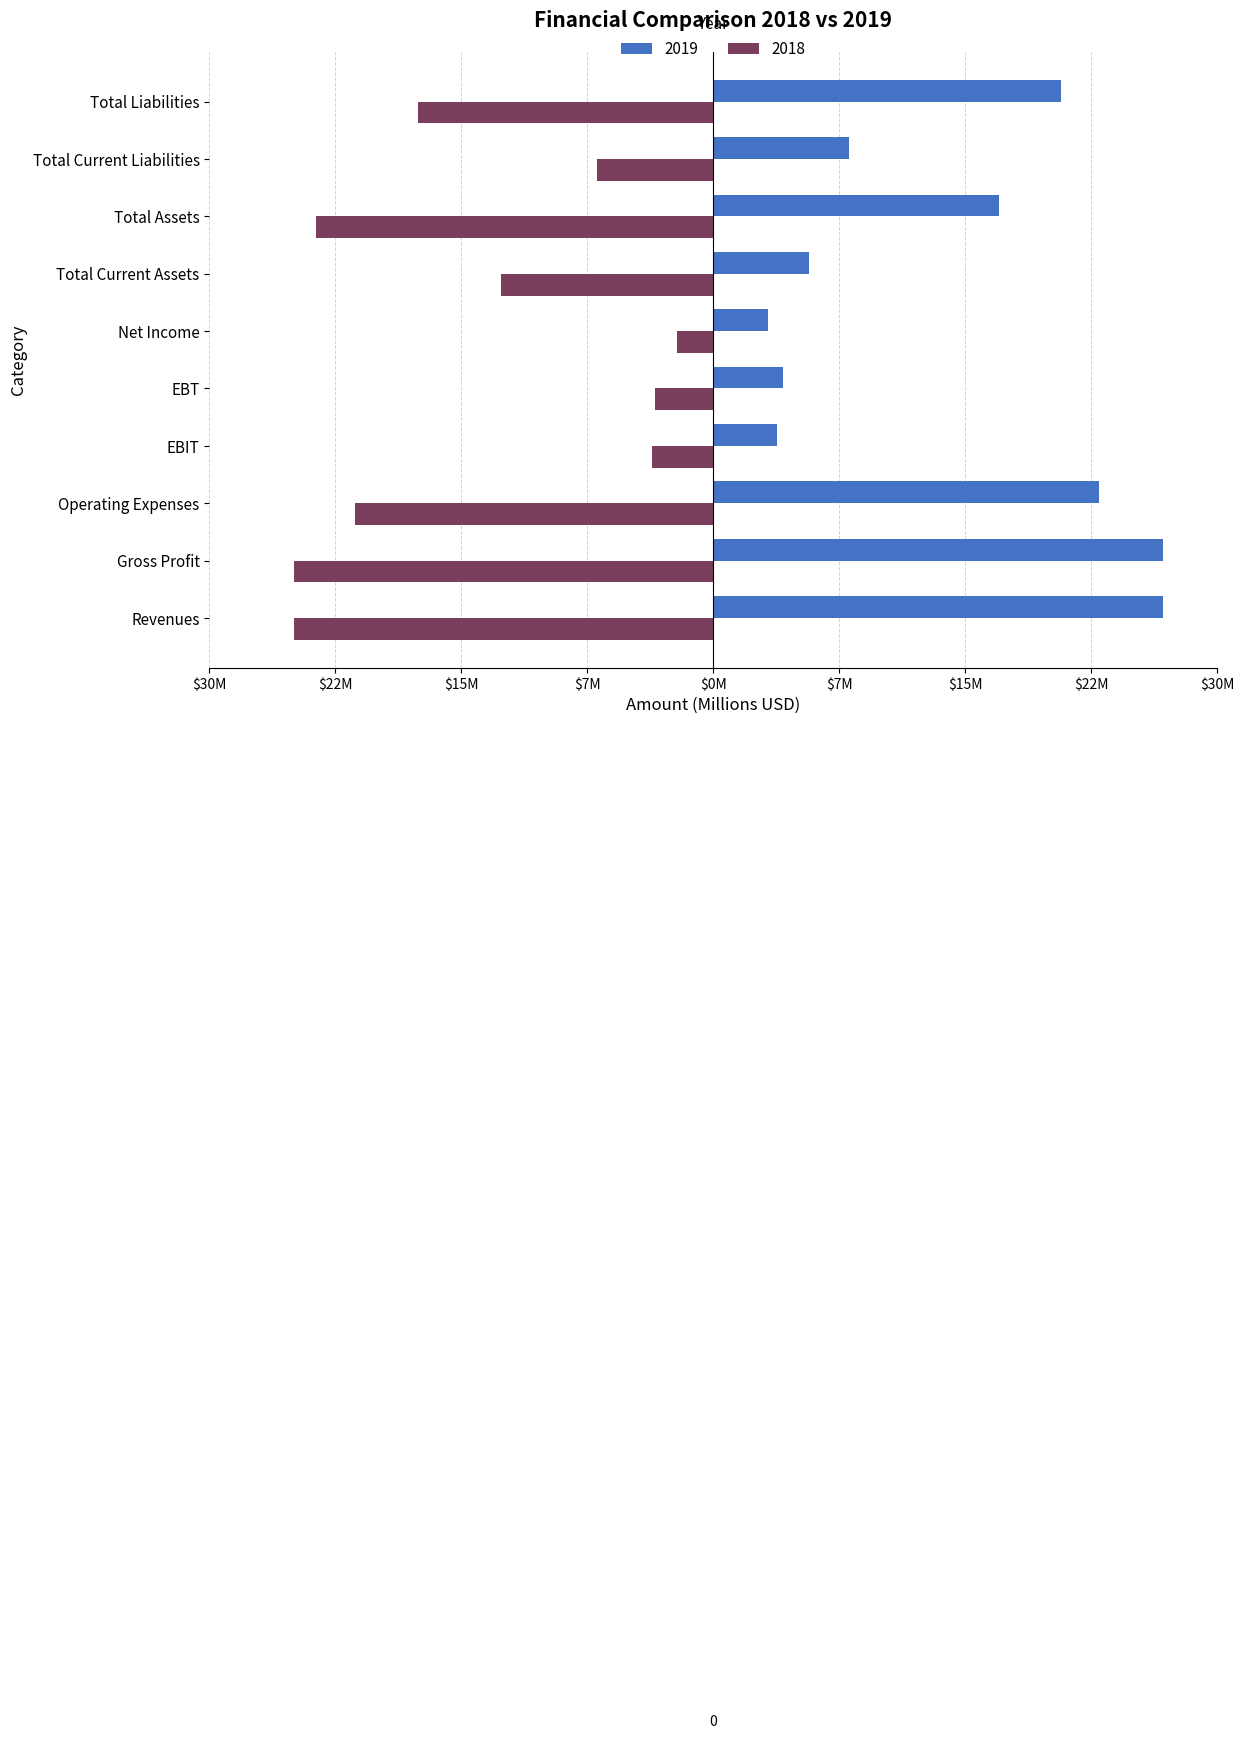

What are all the series names shown in the legend?

2019, 2018